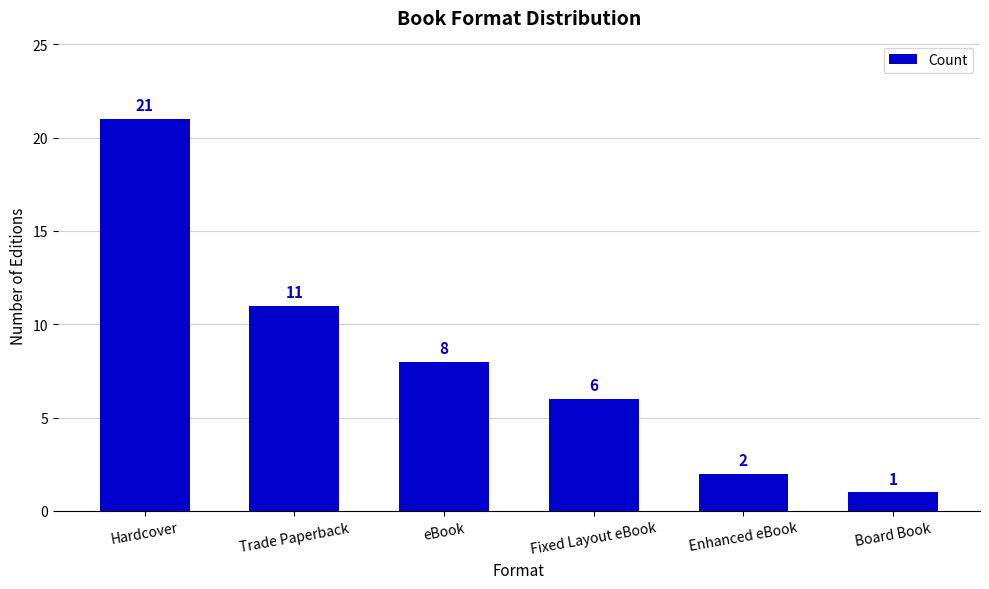

What is the greatest value displayed?

21